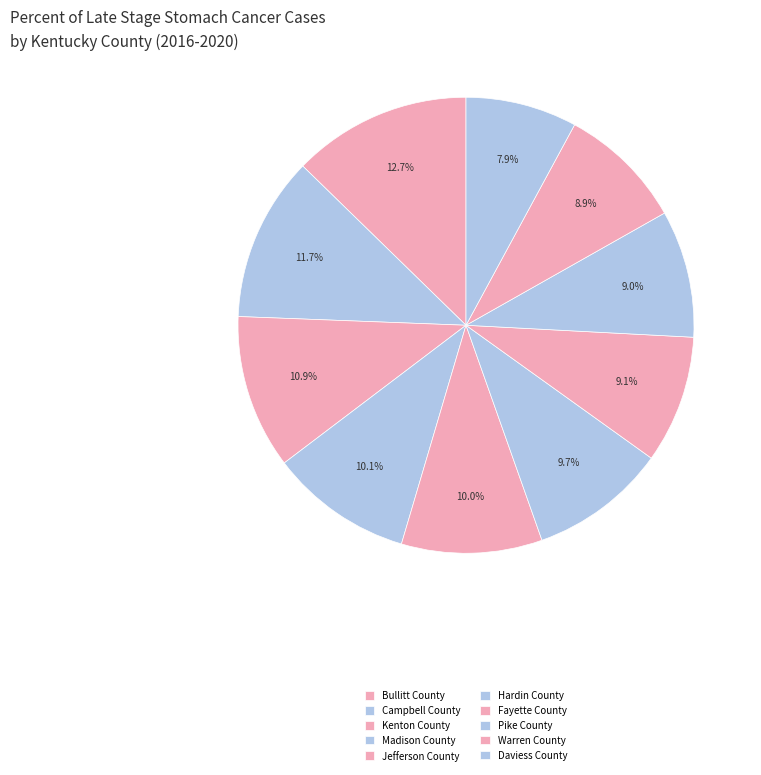

Is it true that Campbell County is 26% of the pie?

False